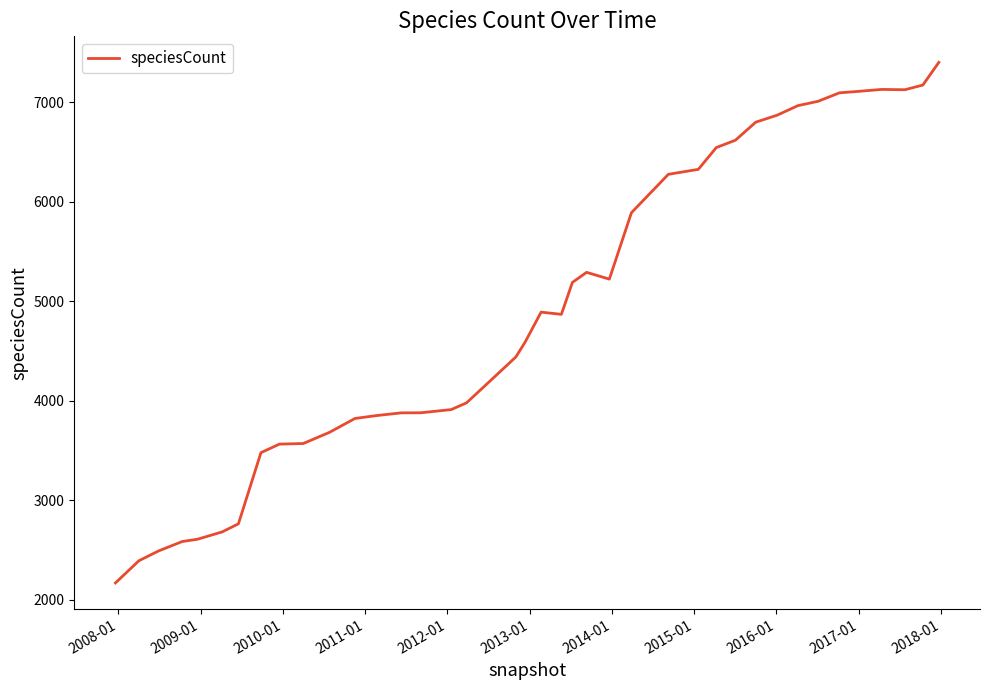

What is the smallest value displayed?

2170